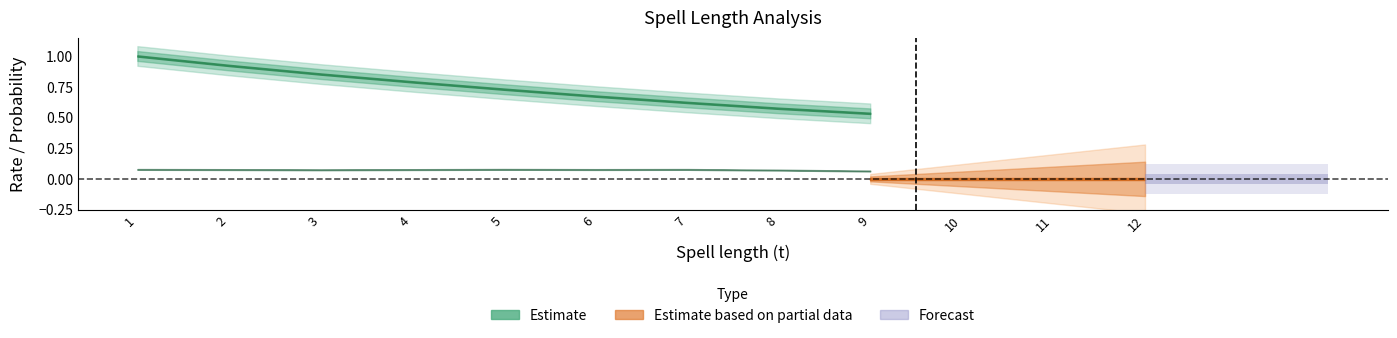

The value of P(T>t) at 4 is 0.8. True or false?

True